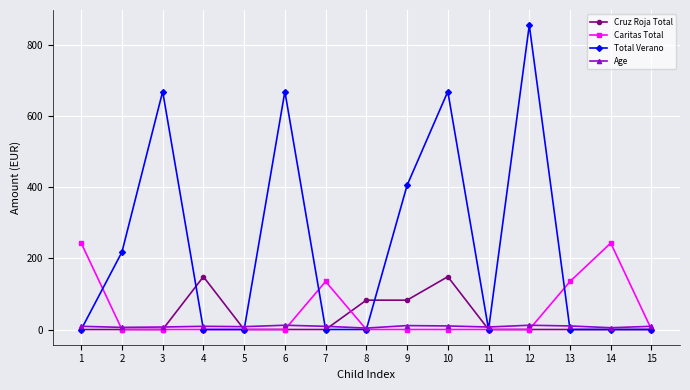

Is this an area chart (filled region under the line)?

No